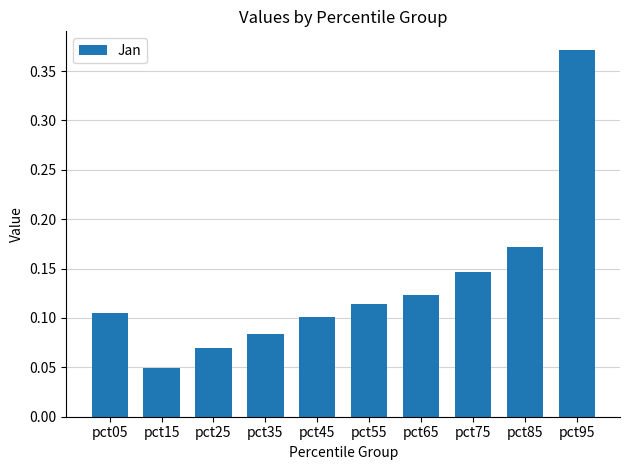

True or false: the data shows 0.0 at pct25.

False